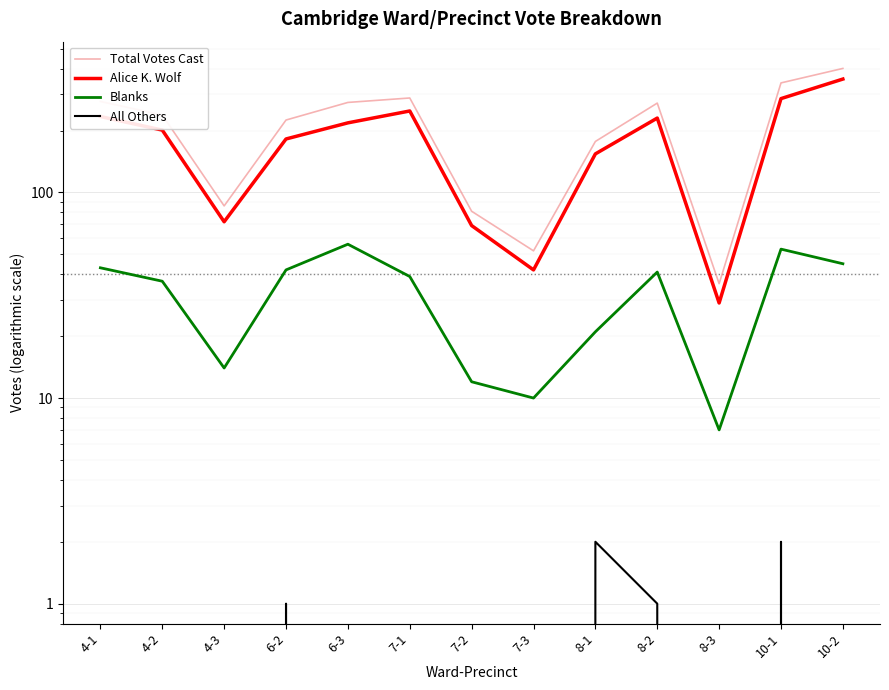

Does the chart display data point markers on the line(s)?

No